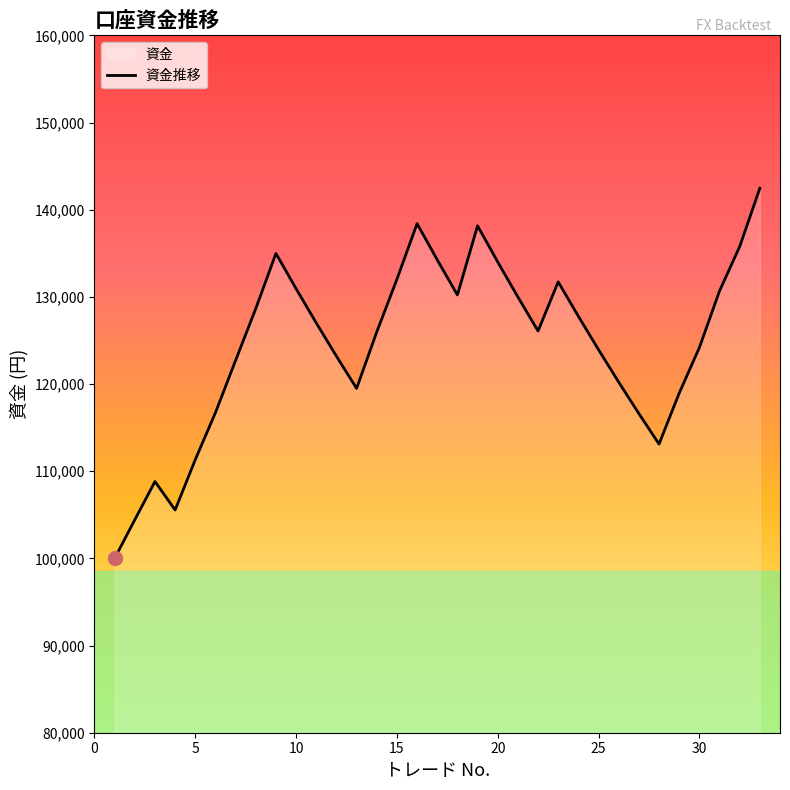

What is the sum of all values?

4108265.0